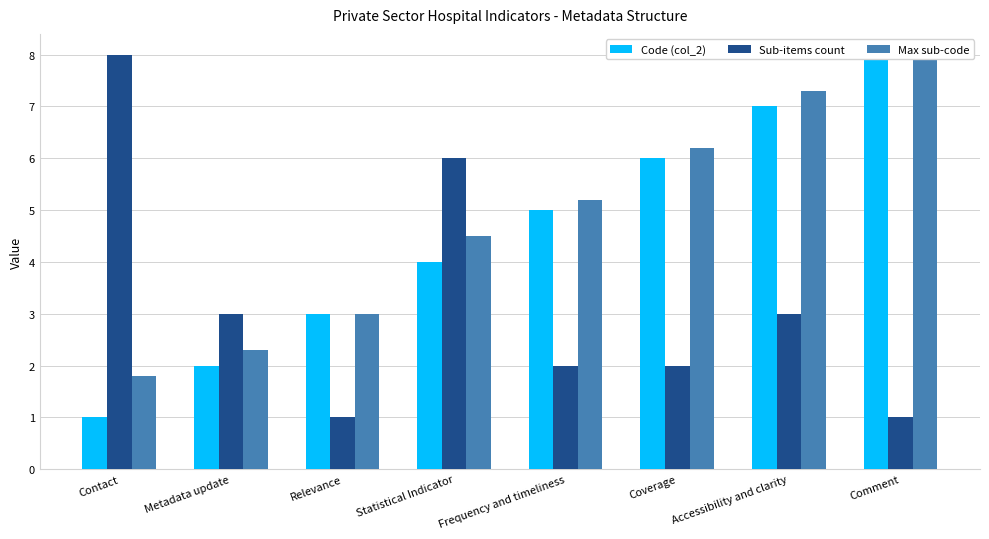

At how many categories does at least one series exceed 7?

3